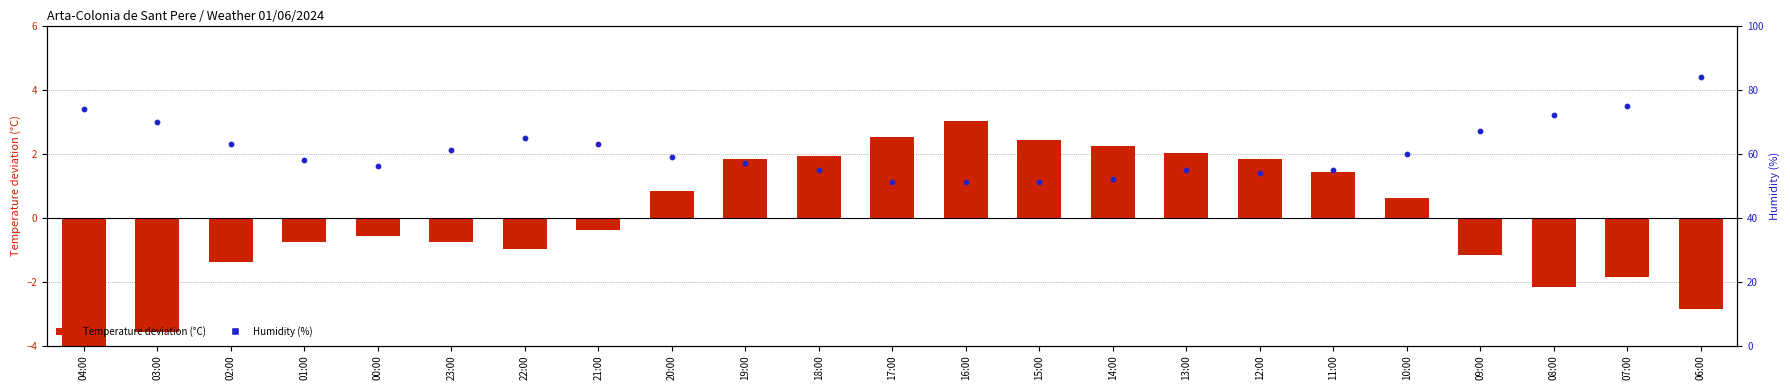

Which series contains the highest Y value?

Humidity (%)